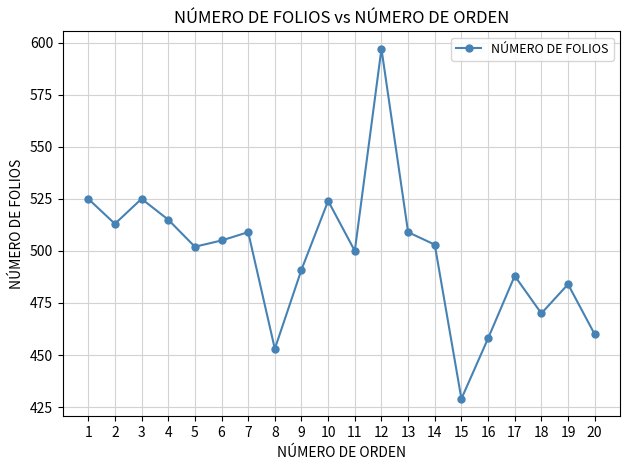

What is the difference between the maximum and second lowest values?

144